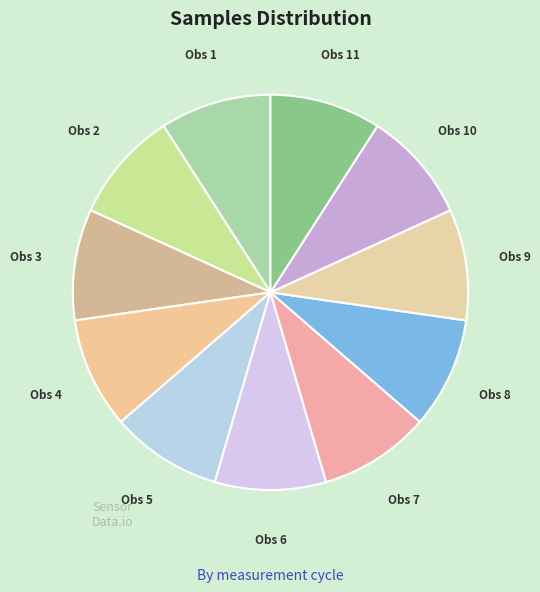

True or false: Obs 6 accounts for 9% of the total.

True